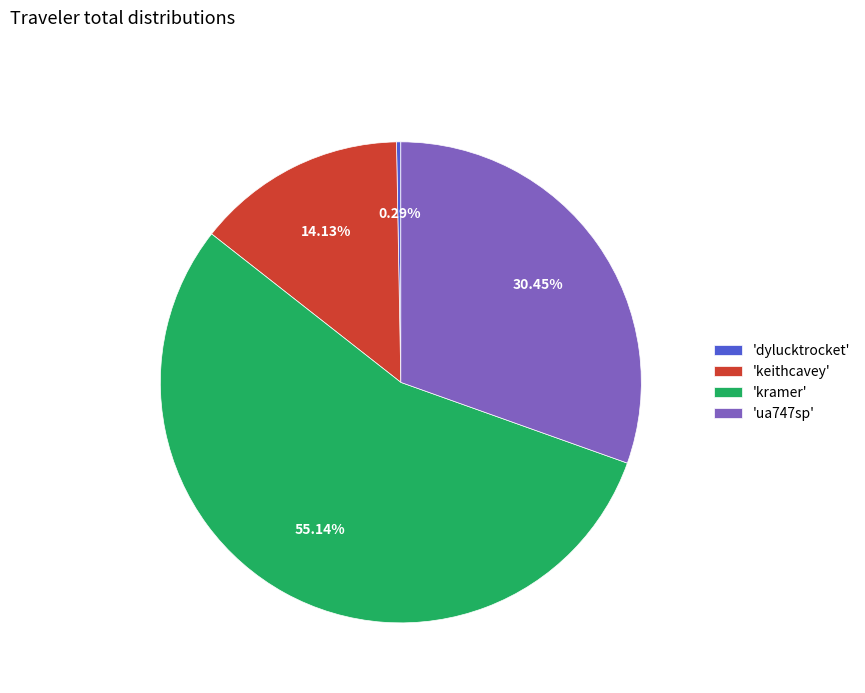

Which slice is the smallest?

'dylucktrocket'